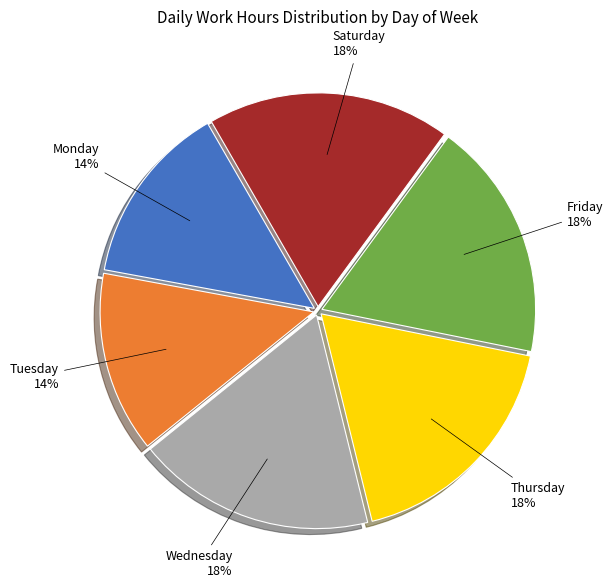

Between Wednesday and Tuesday, which is larger?

Wednesday